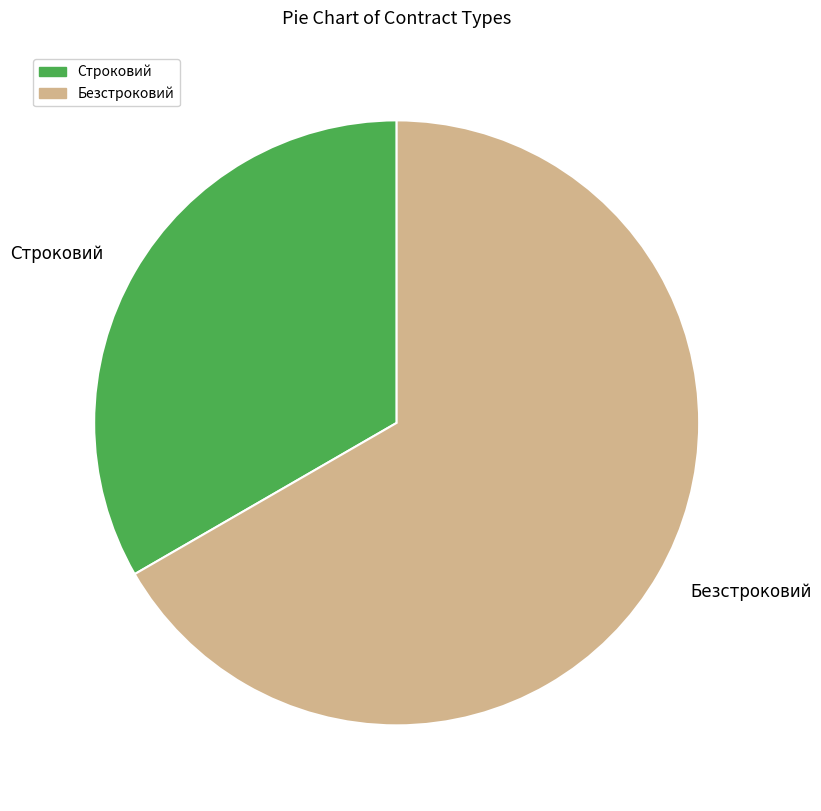

What is the majority slice?

Безстроковий